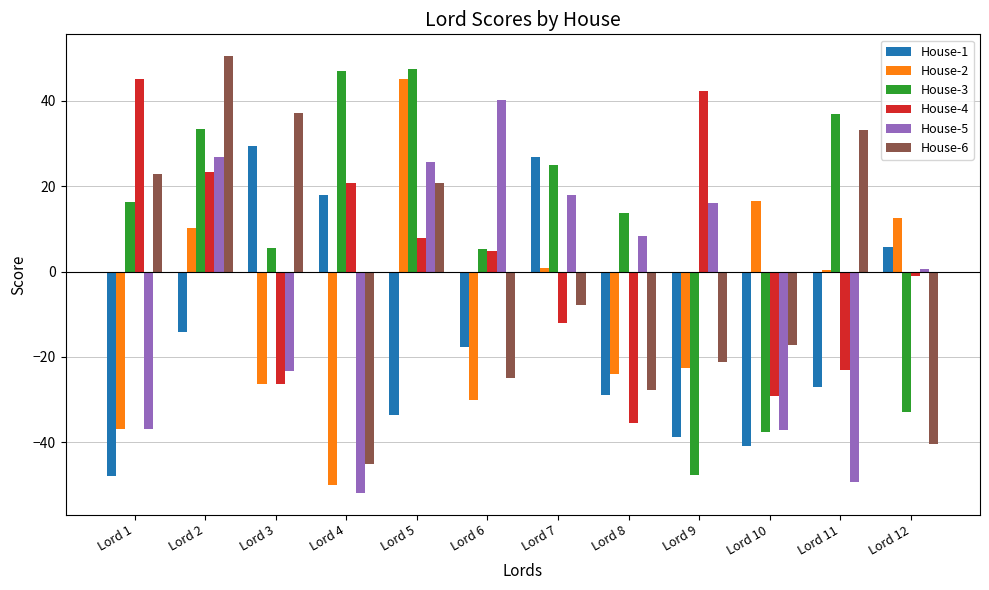

How many series are shown in this chart?

6